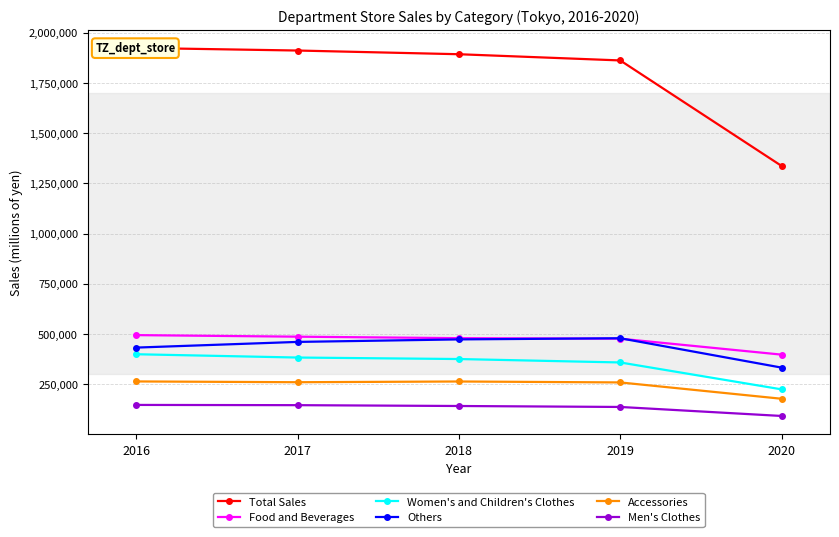

Rank the series at 2018 from highest to lowest value.

Total Sales, Food and Beverages, Others, Women's and Children's Clothes, Accessories, Men's Clothes